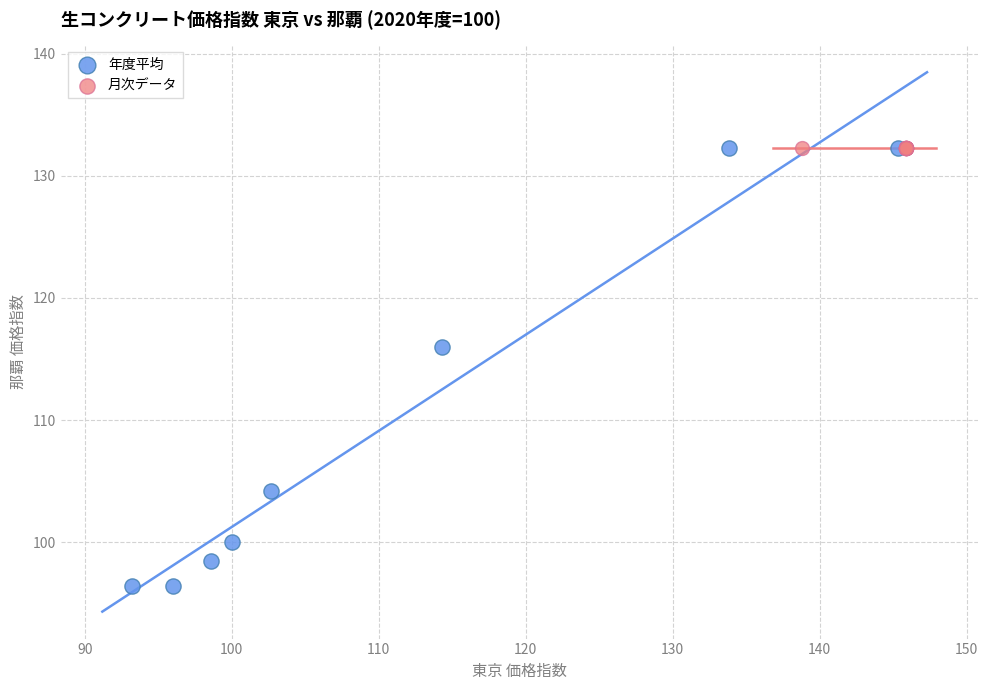

Which series contains the lowest Y value?

年度平均